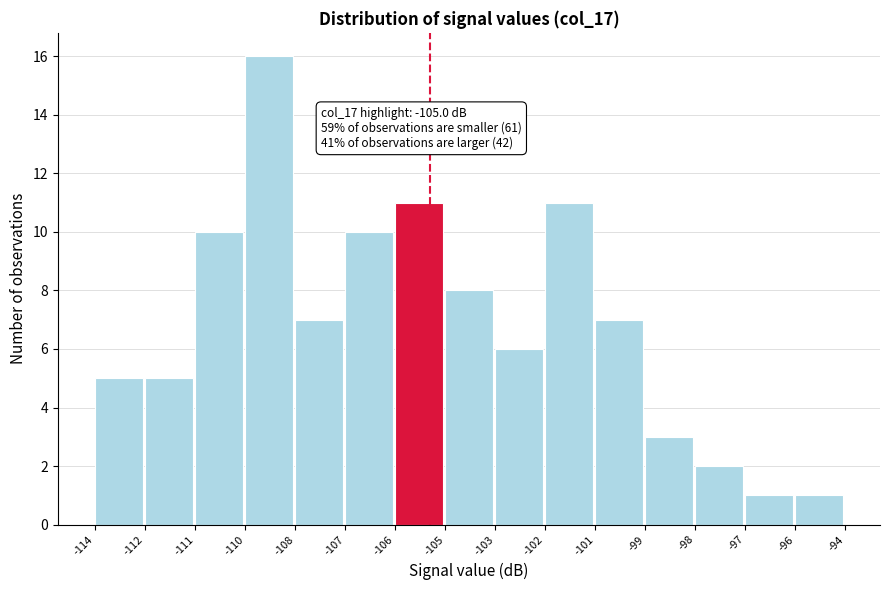

Reading left to right, list all the values displayed in this chart.

5	5	10	16	7	10	11	8	6	11	7	3	2	1	1